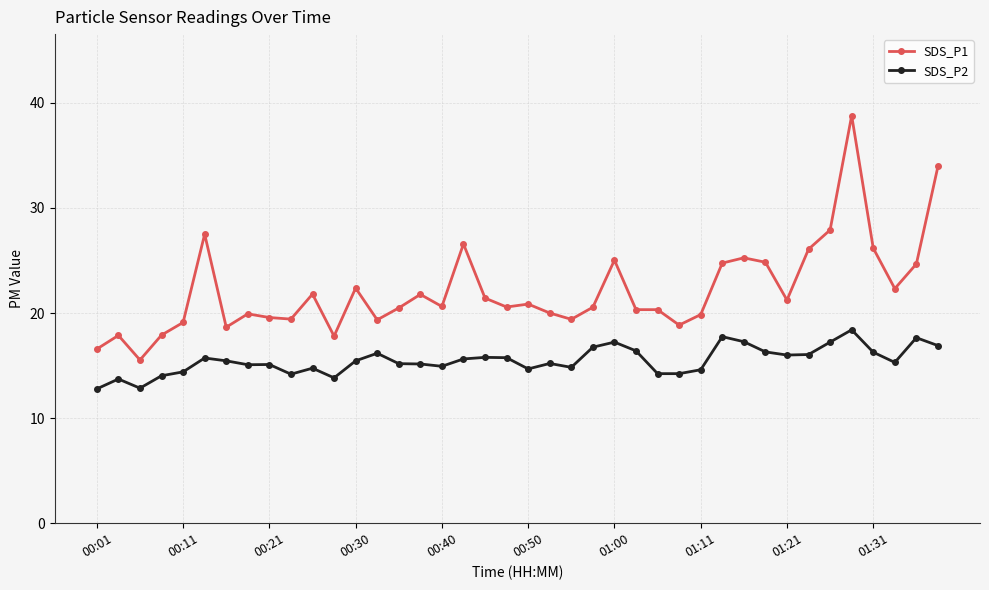

Rank the series by their maximum value, from lowest to highest.

SDS_P2, SDS_P1